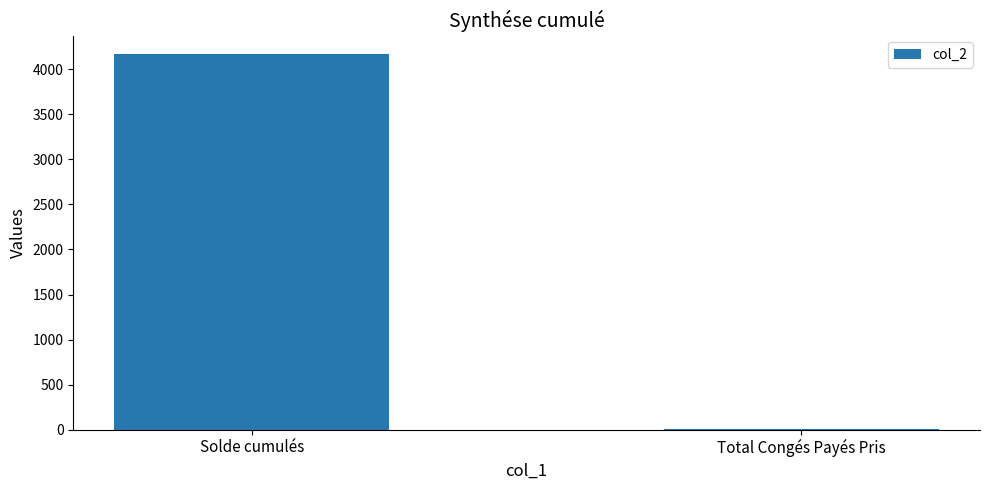

Reading left to right, transcribe all the data shown in this chart.

Solde cumulés=4165.9	Total Congés Payés Pris=2.5